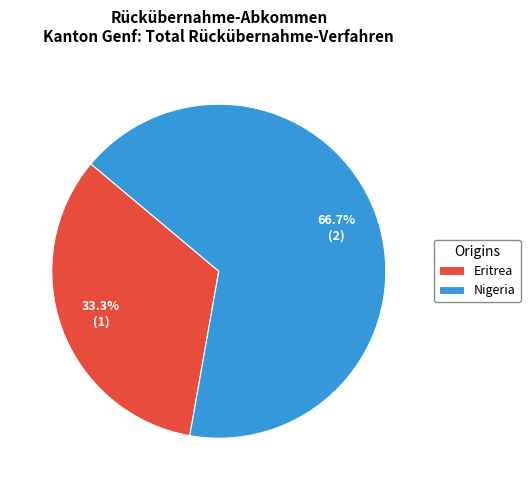

Is the sum of Nigeria and Eritrea greater than half?

Yes